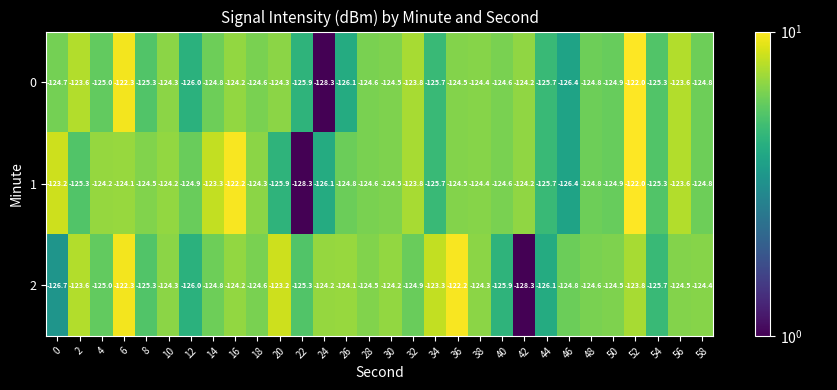

Which series has the largest total across all categories?

1